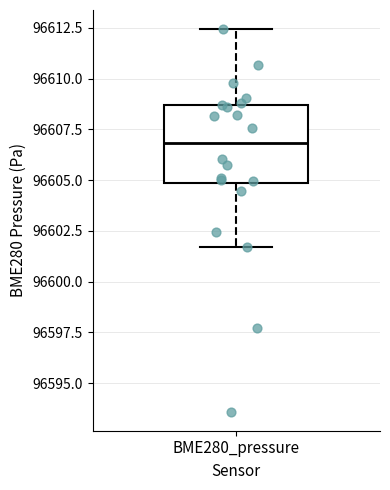

Where does the lower whisker of the box for BME280_pressure end on the y-axis? The values are not printed on the chart, so give them approximately, as read against the axis.

96601.5